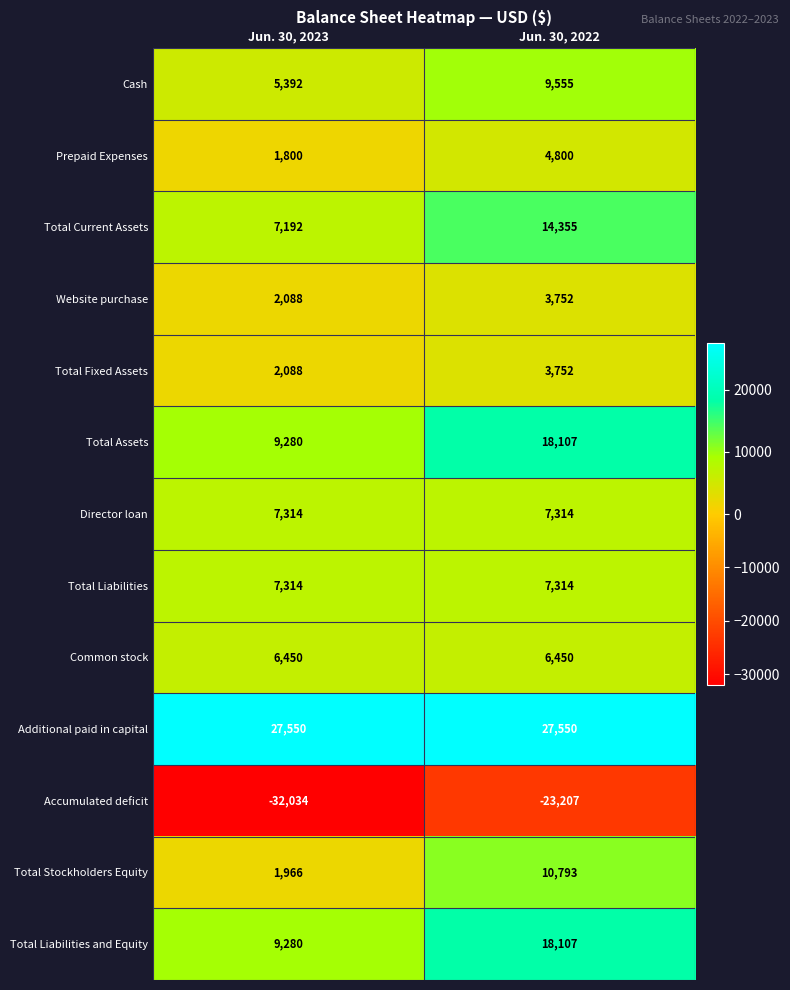

What is the spread (max minus min) of values at Jun. 30, 2022?

50757